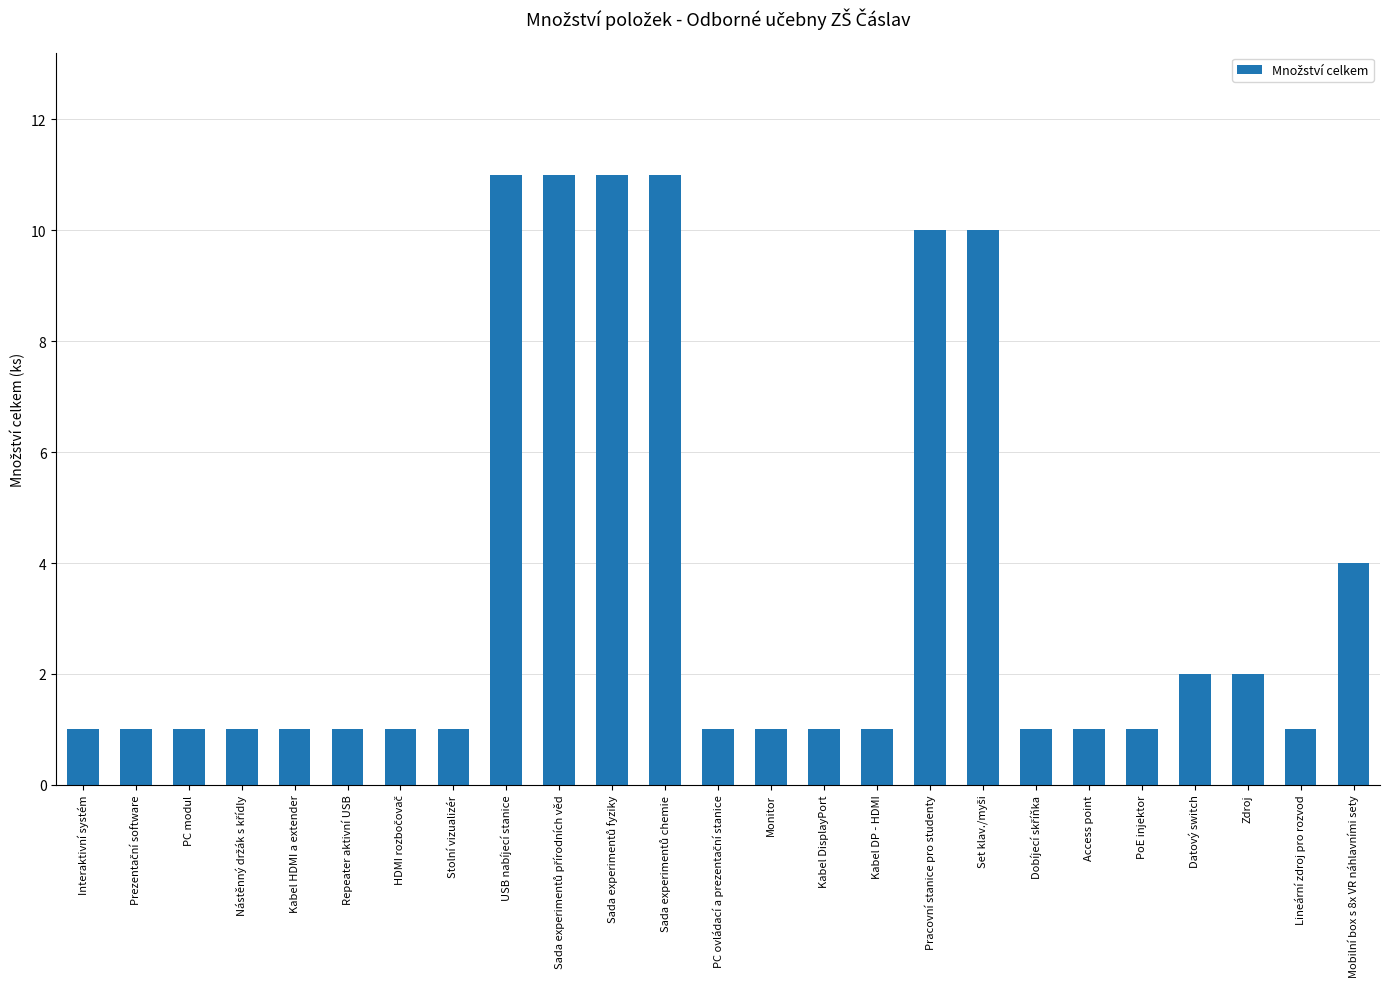

Are the bars grouped side by side (vs. stacked)?

No